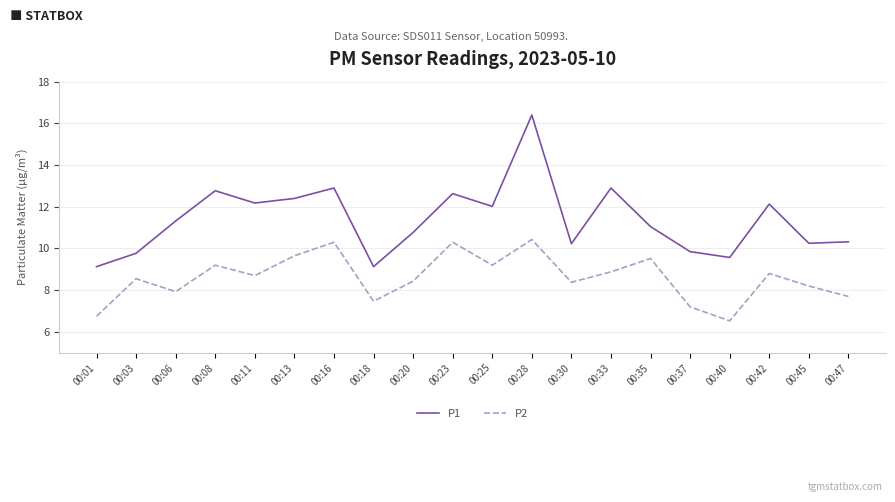

What is the difference between the P1 values at 00:37 and 00:35?

1.2